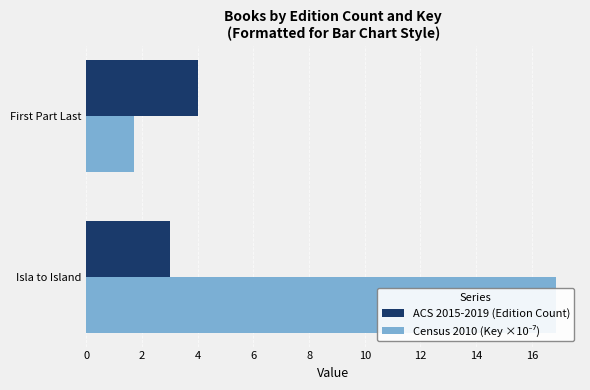

Reading right to left, transcribe all the data shown in this chart.

ACS 2015-2019 (Edition Count): 4.0	3.0
Census 2010 (Key ×10⁻⁷): 1.7	16.9